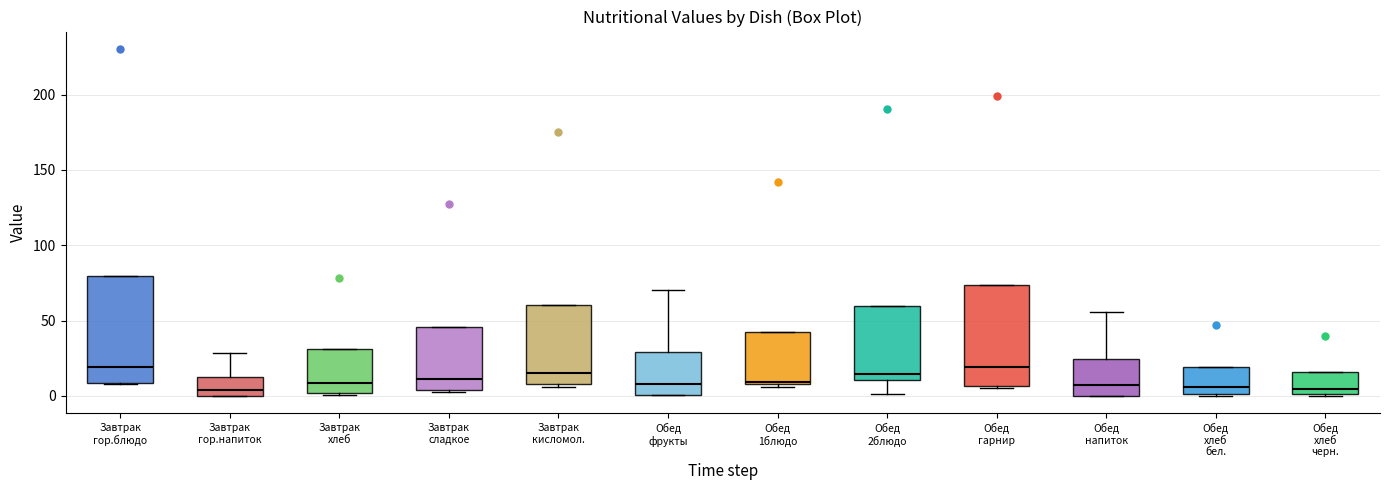

Reading left to right, read every box against the y-axis: the position of its median line, the range the box covers, and the ends of its whiskers. The values are not printed on the chart, so give them approximately, as read against the axis.

Завтрак гор.блюдо: median 20, box 10 to 80, whiskers 10 to 80
Завтрак гор.напиток: median 5, box 0 to 15, whiskers 0 to 30
Завтрак хлеб: median 10, box 0 to 30, whiskers 0 to 30
Завтрак сладкое: median 10, box 5 to 45, whiskers 5 to 45
Завтрак кисломол.: median 15, box 10 to 60, whiskers 5 to 60
Обед фрукты: median 10, box 0 to 30, whiskers 0 to 70
Обед 1блюдо: median 10, box 10 to 45, whiskers 5 to 45
Обед 2блюдо: median 15, box 10 to 60, whiskers 0 to 60
Обед гарнир: median 20, box 5 to 75, whiskers 5 (just below the box's lower edge) to 75
Обед напиток: median 5, box 0 to 25, whiskers 0 to 55
Обед хлеб бел.: median 5, box 0 to 20, whiskers 0 to 20
Обед хлеб черн.: median 5, box 0 to 15, whiskers 0 to 15